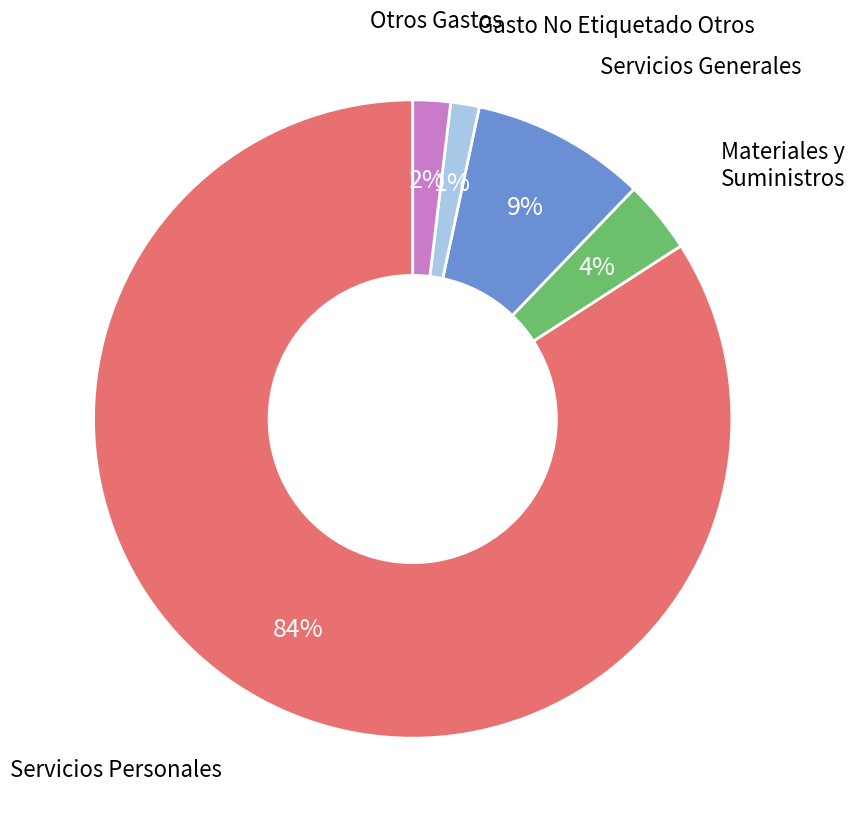

How many slices are in this pie chart?

5